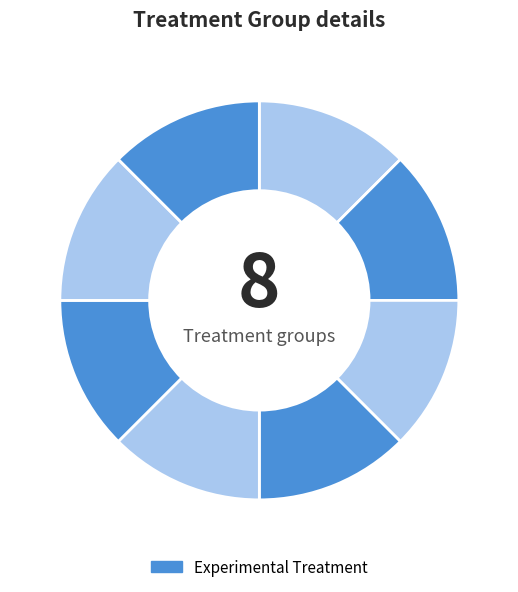

How many segments does this pie chart have?

8